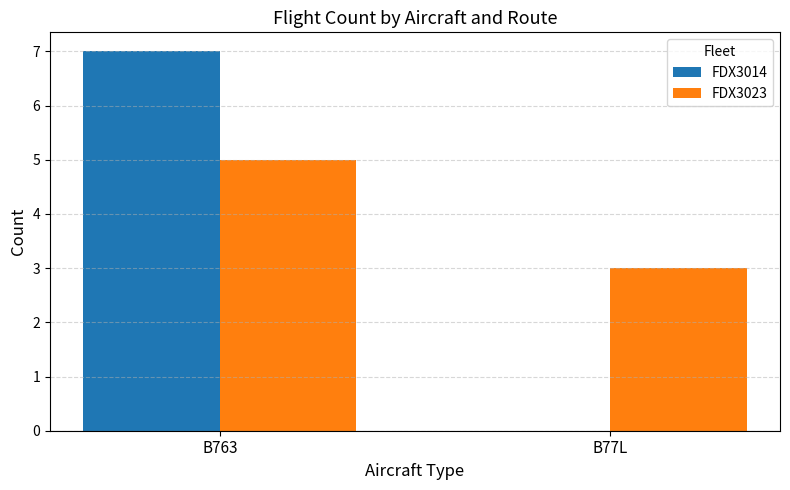

Count the FDX3023 values in the range 3 to 5.

2